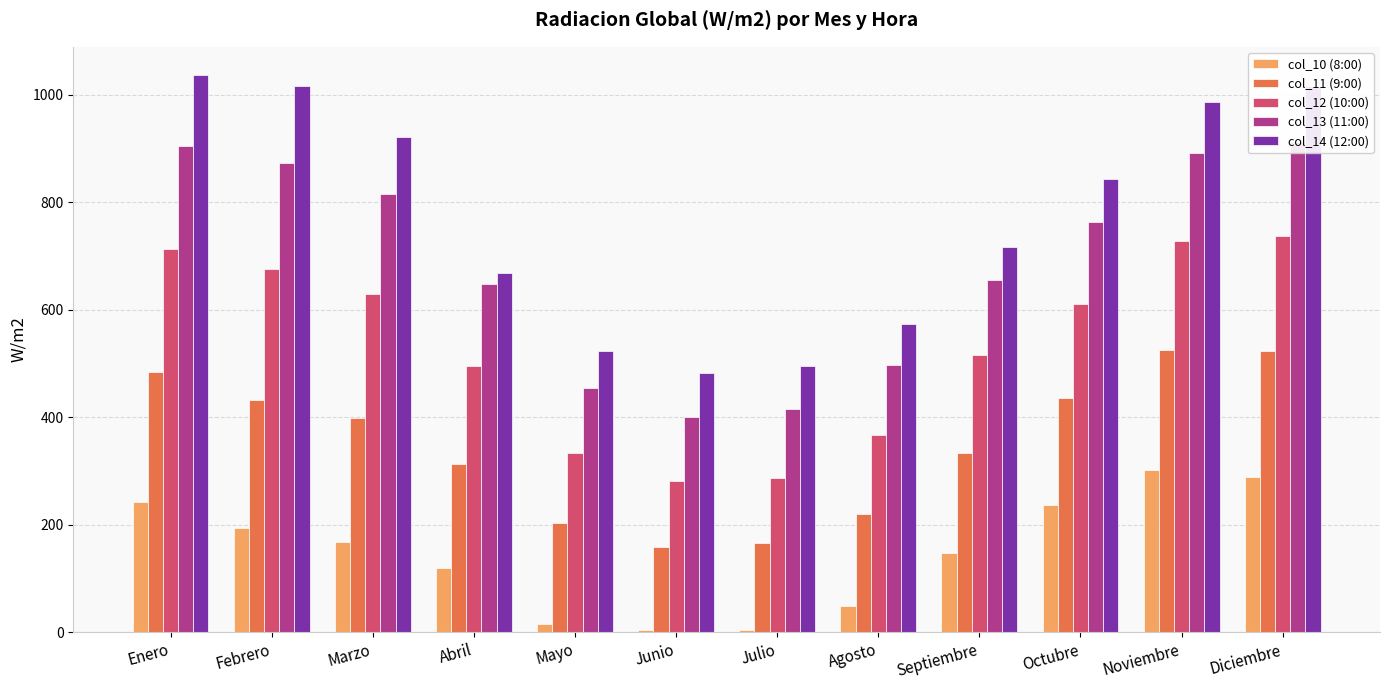

The col_13 (11:00) series shows 648.3 at Abril. True or false?

True